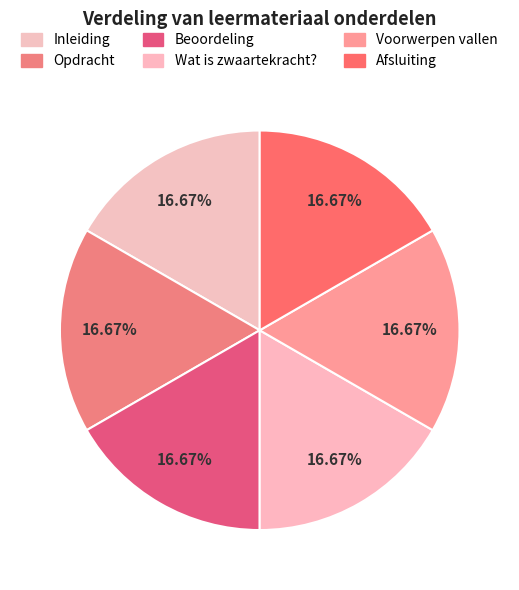

To the nearest percent, what percentage of the pie is Voorwerpen vallen?

17%